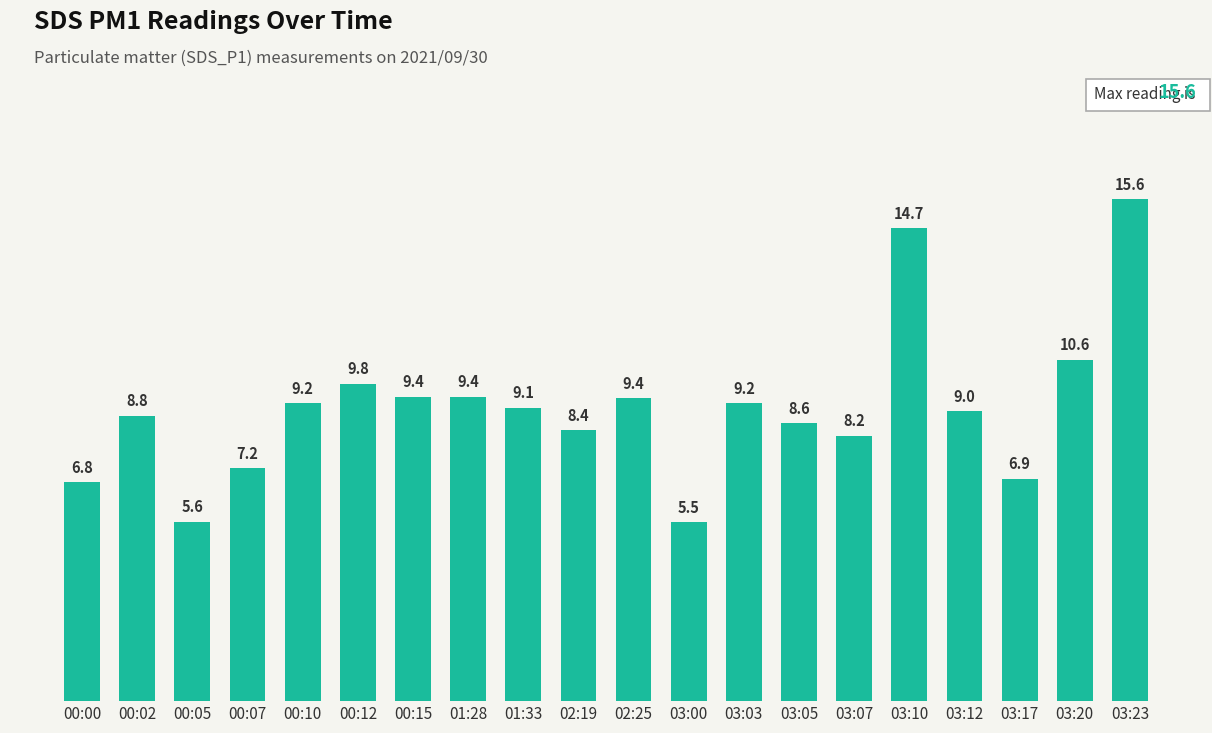

Which label corresponds to the smallest value in the chart?

03:00